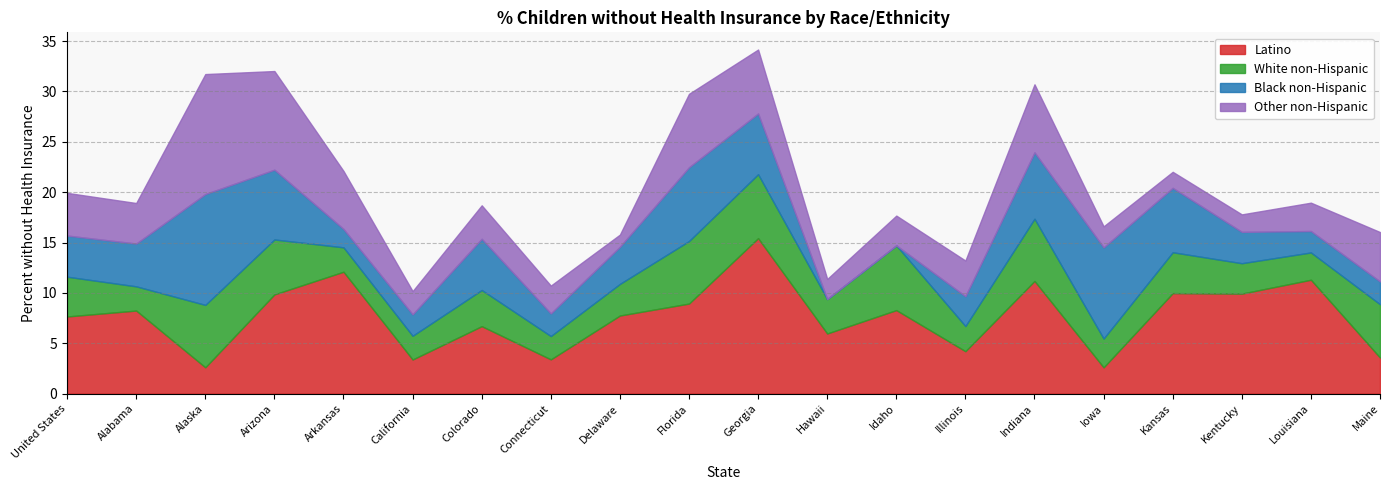

Between which two adjacent categories do Black non-Hispanic and Other non-Hispanic first intersect?

United States and Alabama